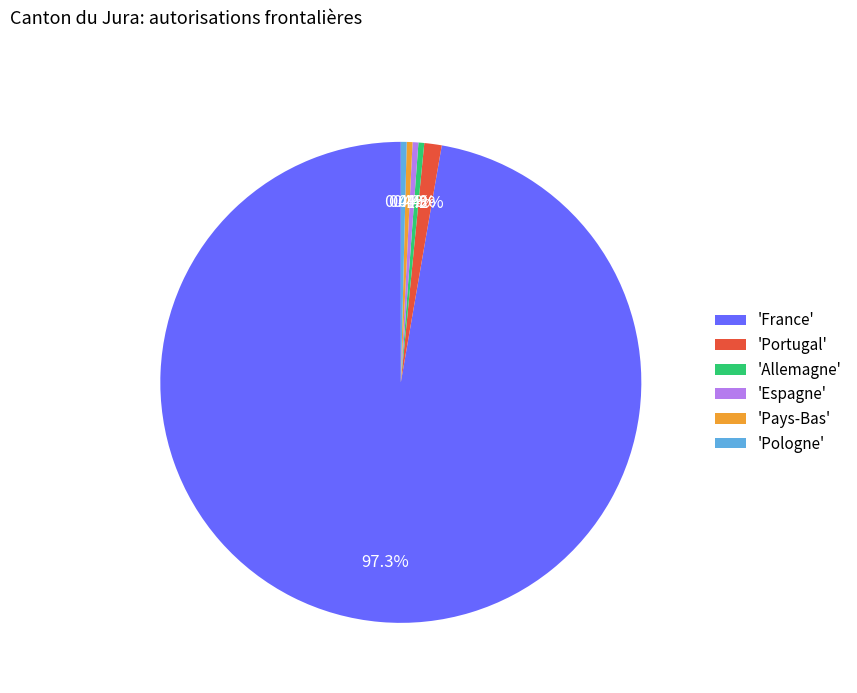

How many slices are in this pie chart?

6